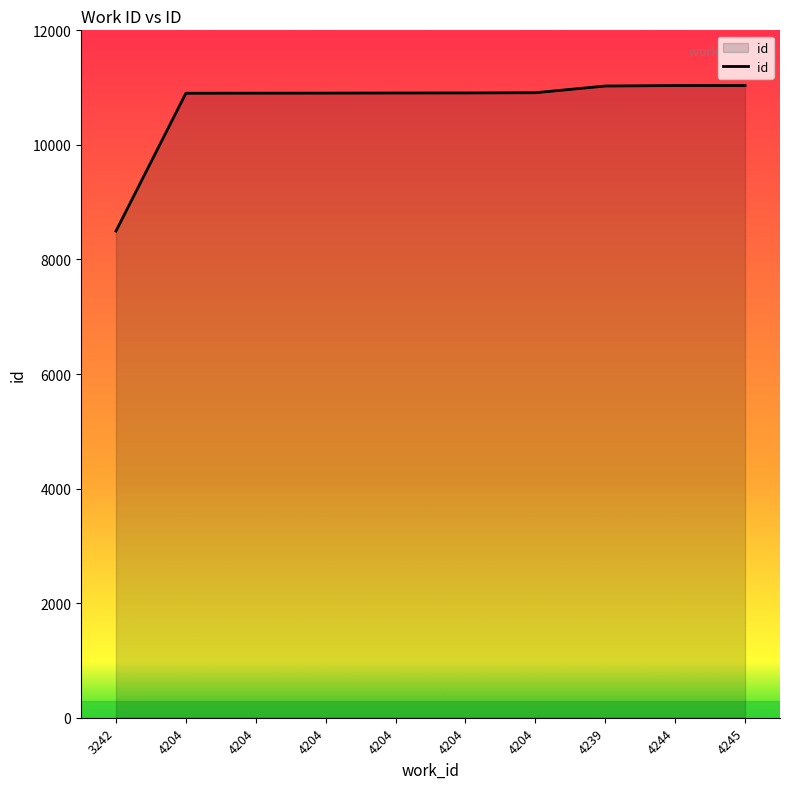

Where is the data nearest to the value 9766?

4204